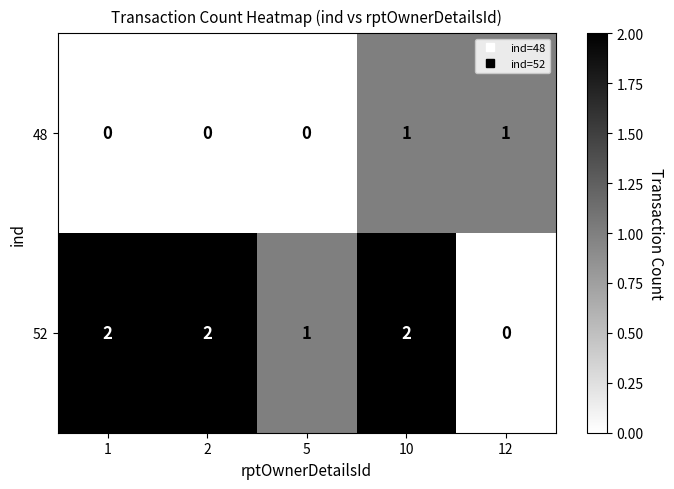

Rank the series by their maximum value, from lowest to highest.

48, 52